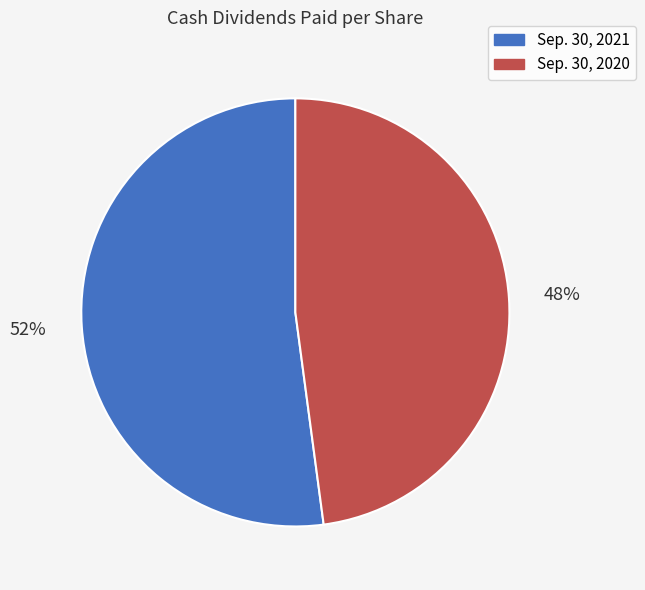

Is the sum of Sep. 30, 2020 and Sep. 30, 2021 greater than half?

Yes